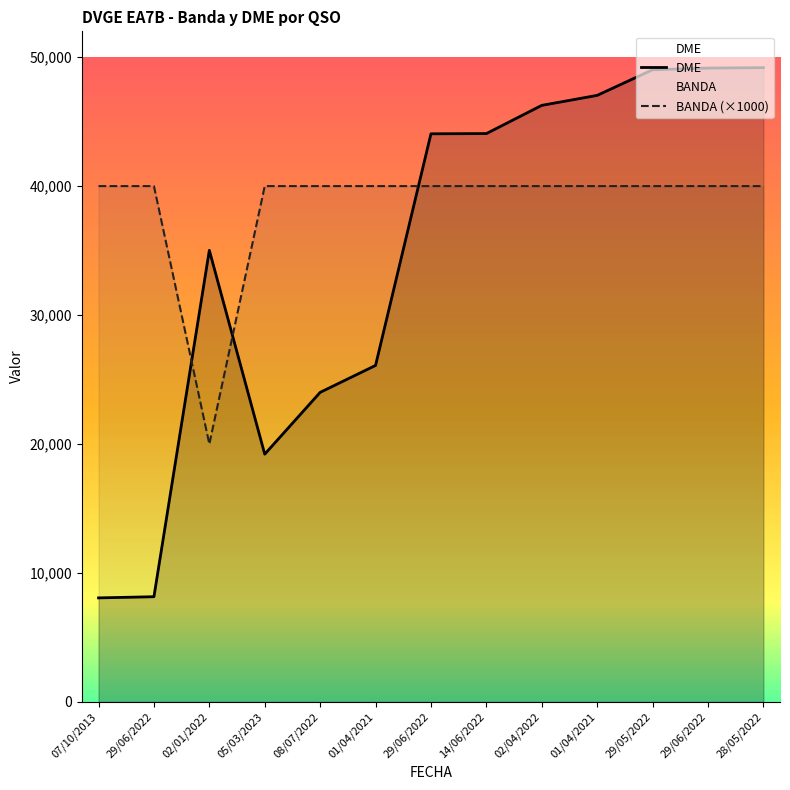

Reading right to left, list all the values displayed in this chart.

DME: 49184	49153	49020	47034	46259	44071	44055	26094	24004	19212	35019	8158	8068
BANDA (×1000): 40000	40000	40000	40000	40000	40000	40000	40000	40000	40000	20000	40000	40000